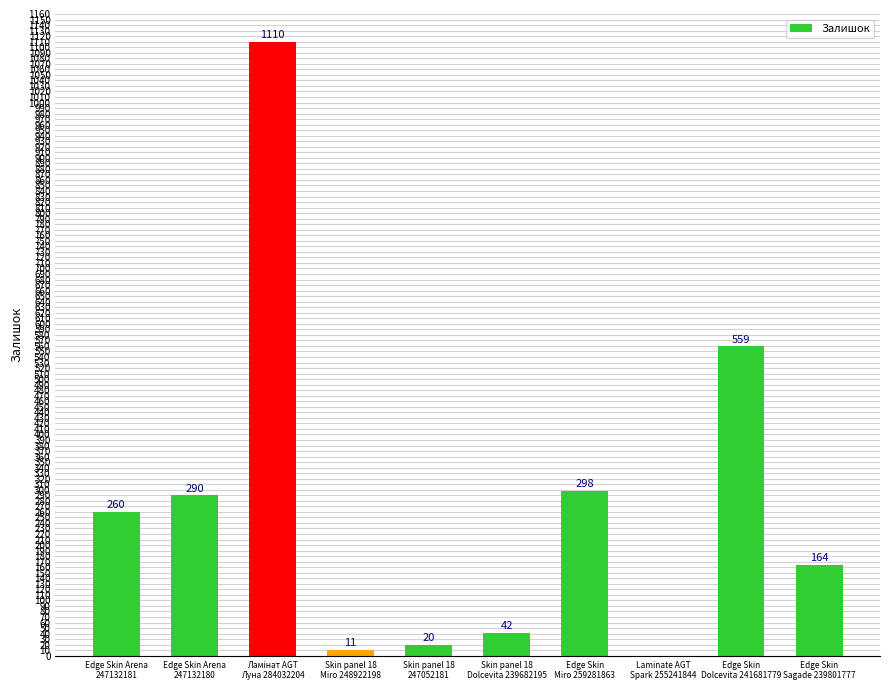

The chart shows a value of 42 at Skin panel 18
Dolcevita 239682195. True or false?

True